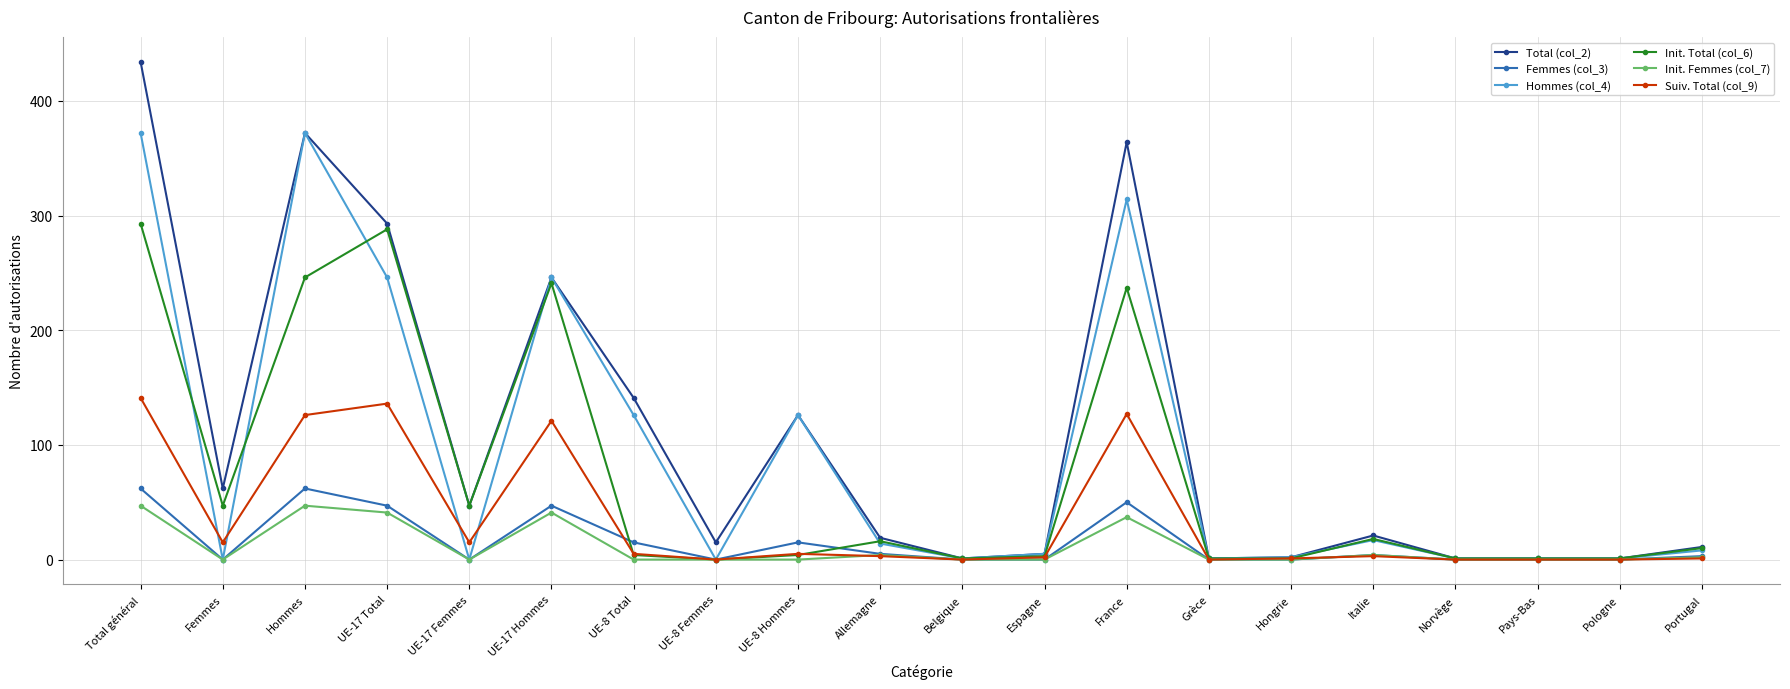

What position from the left is UE-17 Femmes?

5